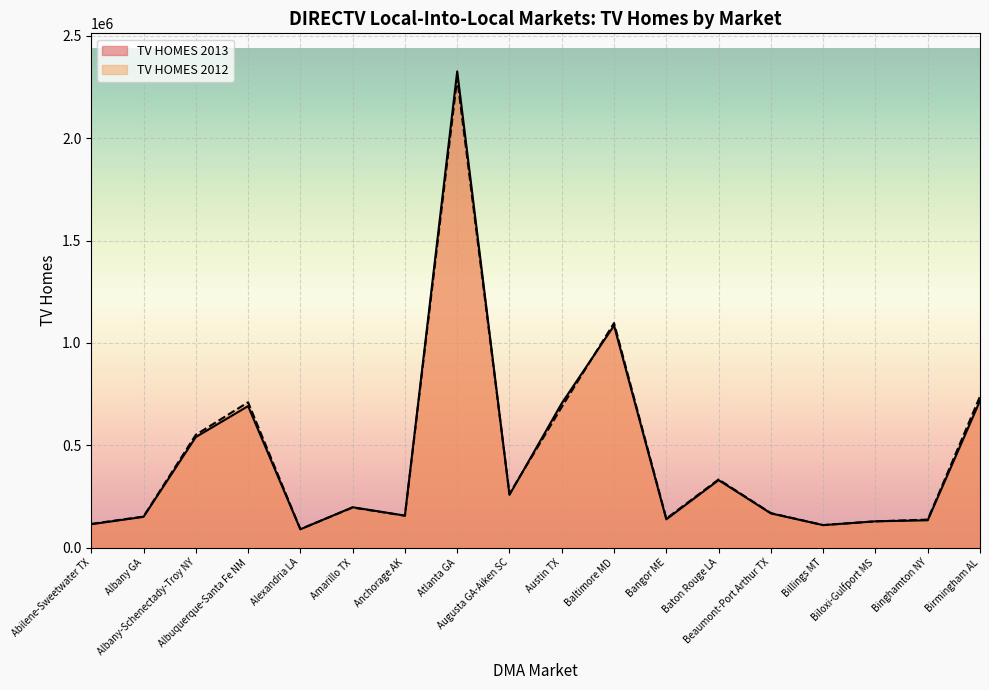

Reading right to left, list all the values displayed in this chart.

TV HOMES 2013: 717530	133420	128300	109730	167110	329620	138040	1085070	705280	257730	2326840	156280	197110	89280	691450	540050	150110	114080
TV HOMES 2012: 738790	136730	128150	109940	168420	333010	141580	1097310	686830	262560	2292640	155600	195650	90160	710050	551120	151620	115630